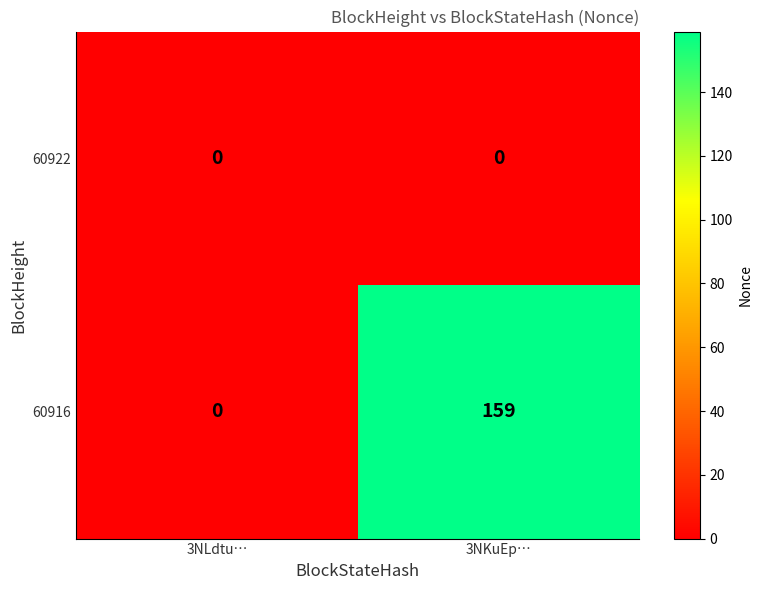

At 3NKuEp…, list the series in order from smallest to largest.

60922, 60916